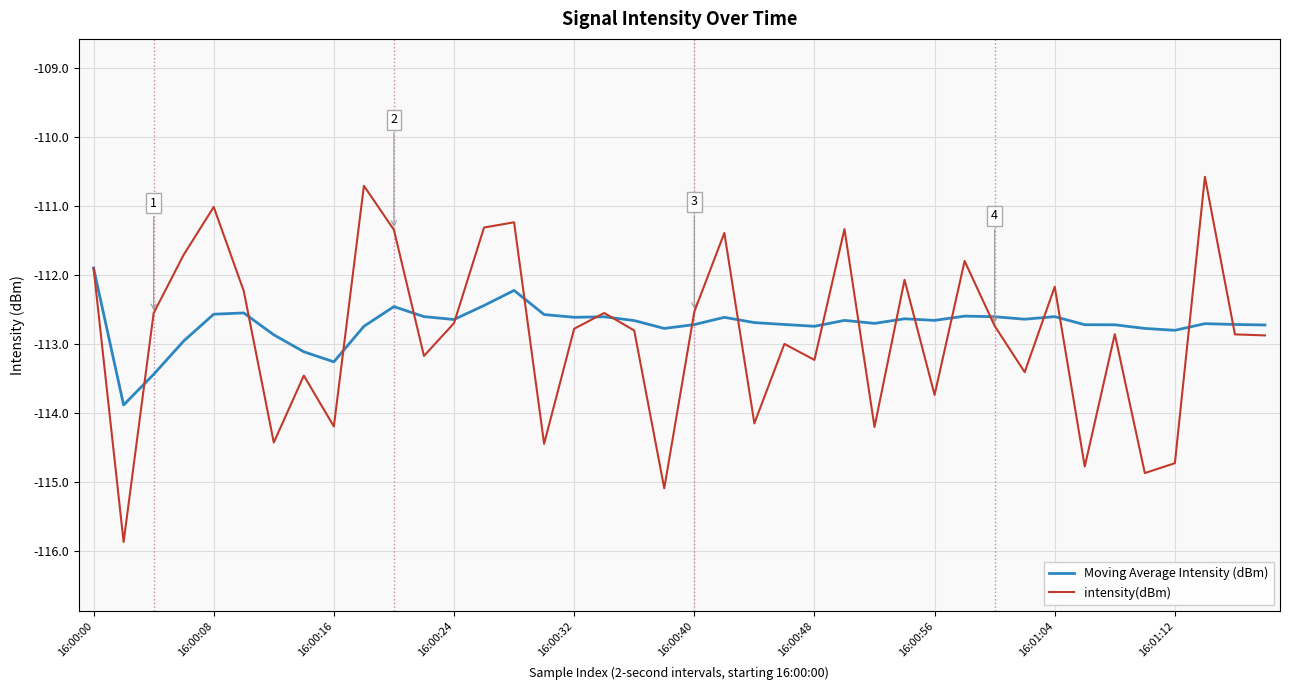

Which series has the widest spread of values?

intensity(dBm)